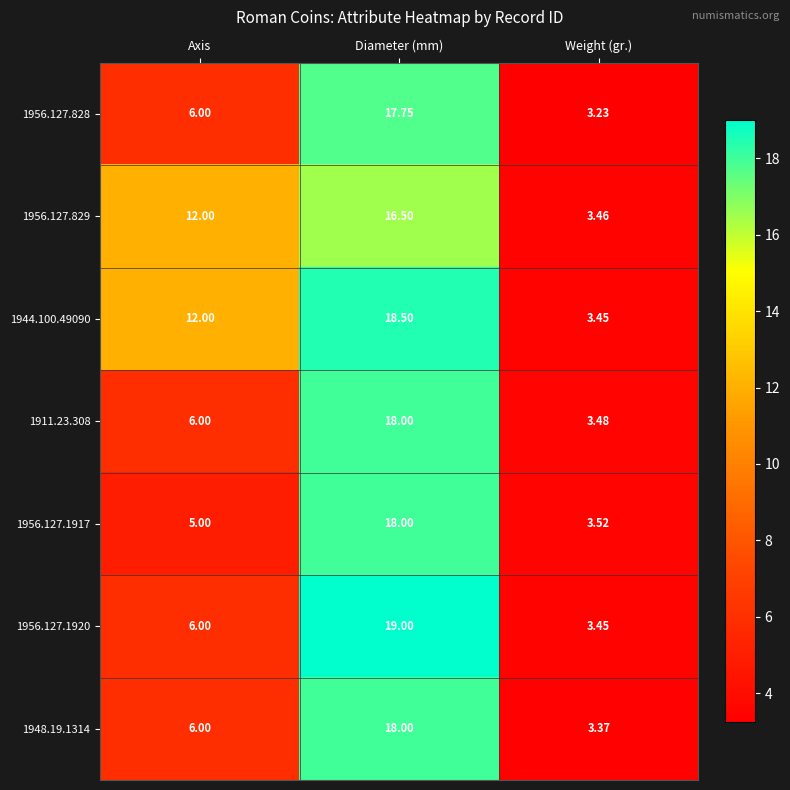

Where is 1956.127.828 nearest to the value 10?

Axis